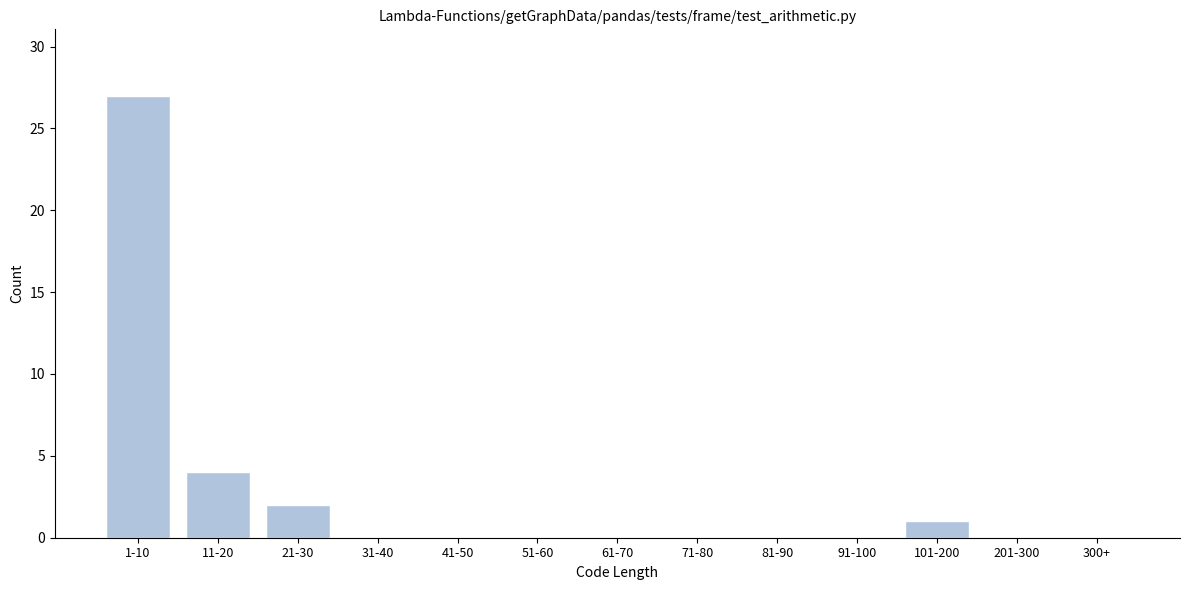

Reading left to right, what are all the values shown in this chart?

1-10=27	11-20=4	21-30=2	31-40=0	41-50=0	51-60=0	61-70=0	71-80=0	81-90=0	91-100=0	101-200=1	201-300=0	300+=0